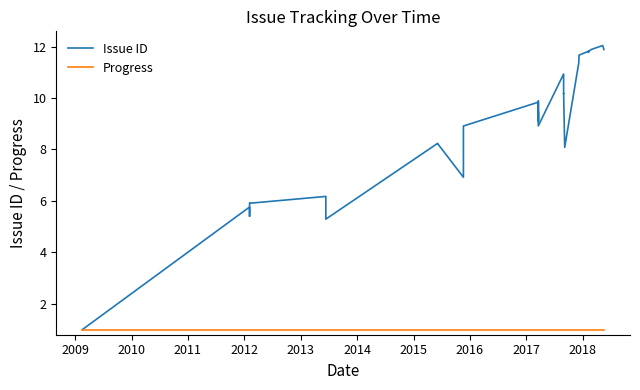

The Progress series shows 1.0 at 2009. True or false?

True